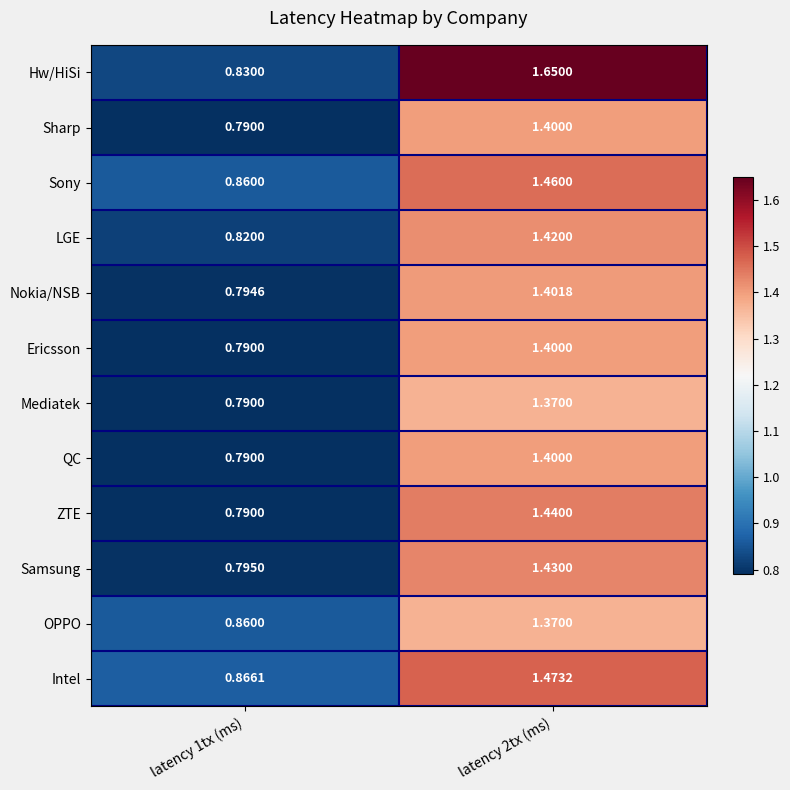

Is the value of OPPO at latency 1tx (ms) greater than the value of ZTE at latency 1tx (ms)?

Yes